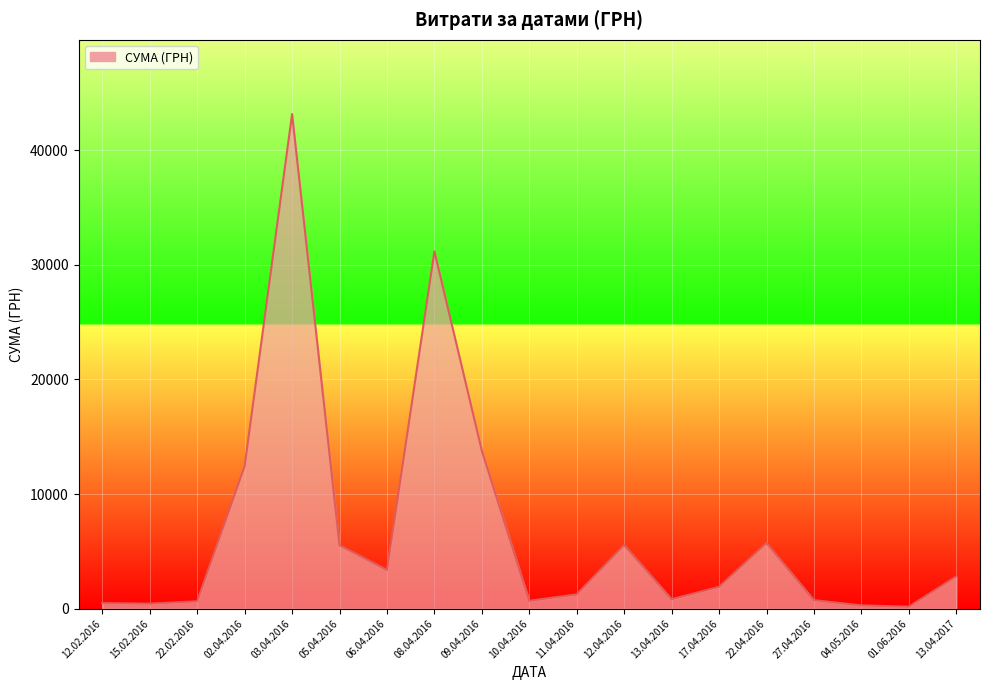

Which category has the highest value across all series?

03.04.2016